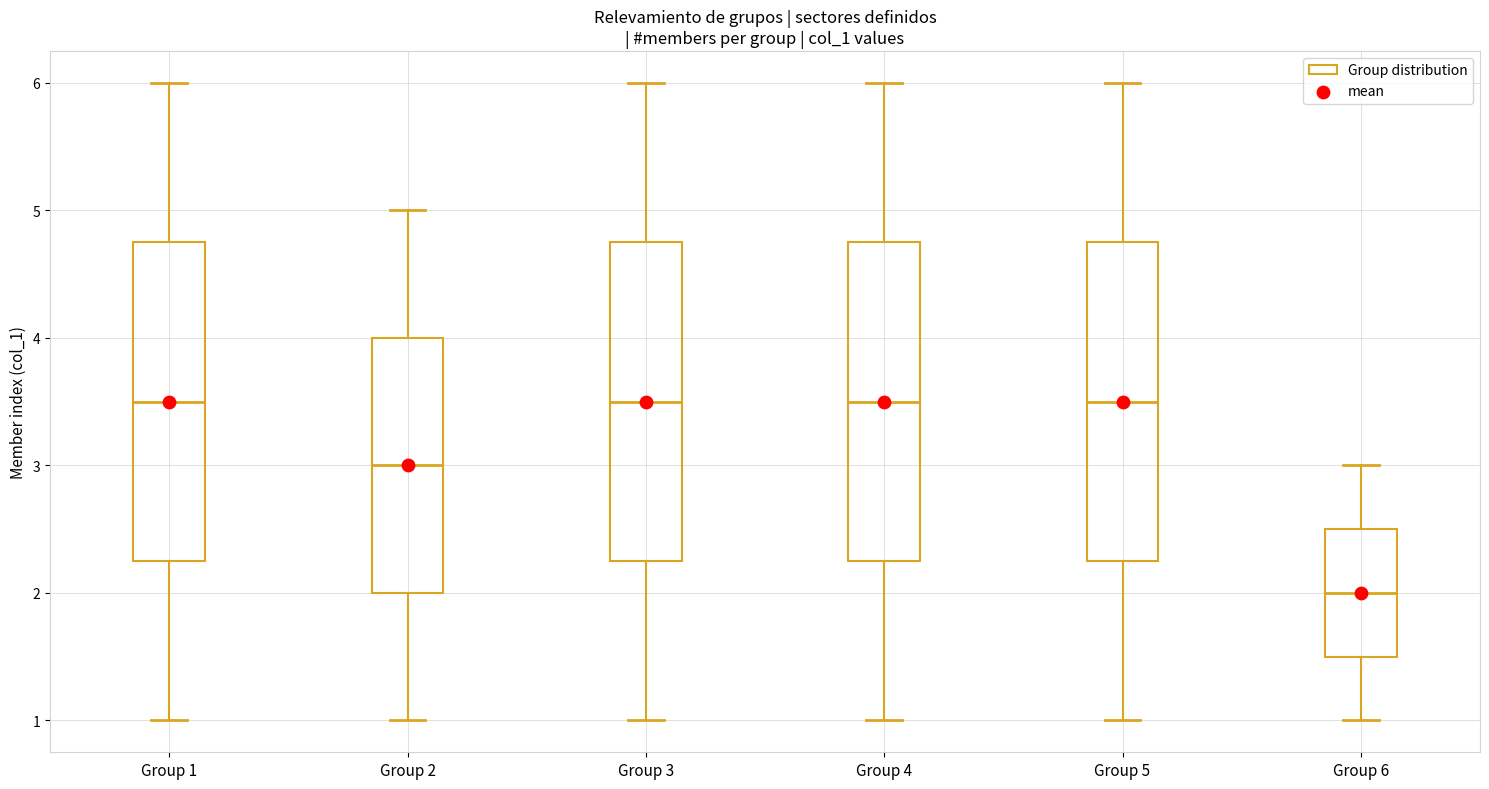

Reading left to right, transcribe this box plot: for each box, give where its median line is, the range the box spans, and where its two whiskers end, as read against the y-axis. The values are not printed on the chart, so give them approximately, as read against the axis.

Group 1: median 3.5, box 2.3 to 4.8, whiskers 1.0 to 6.0
Group 2: median 3.0, box 2.0 to 4.0, whiskers 1.0 to 5.0
Group 3: median 3.5, box 2.3 to 4.8, whiskers 1.0 to 6.0
Group 4: median 3.5, box 2.3 to 4.8, whiskers 1.0 to 6.0
Group 5: median 3.5, box 2.3 to 4.8, whiskers 1.0 to 6.0
Group 6: median 2.0, box 1.5 to 2.5, whiskers 1.0 to 3.0